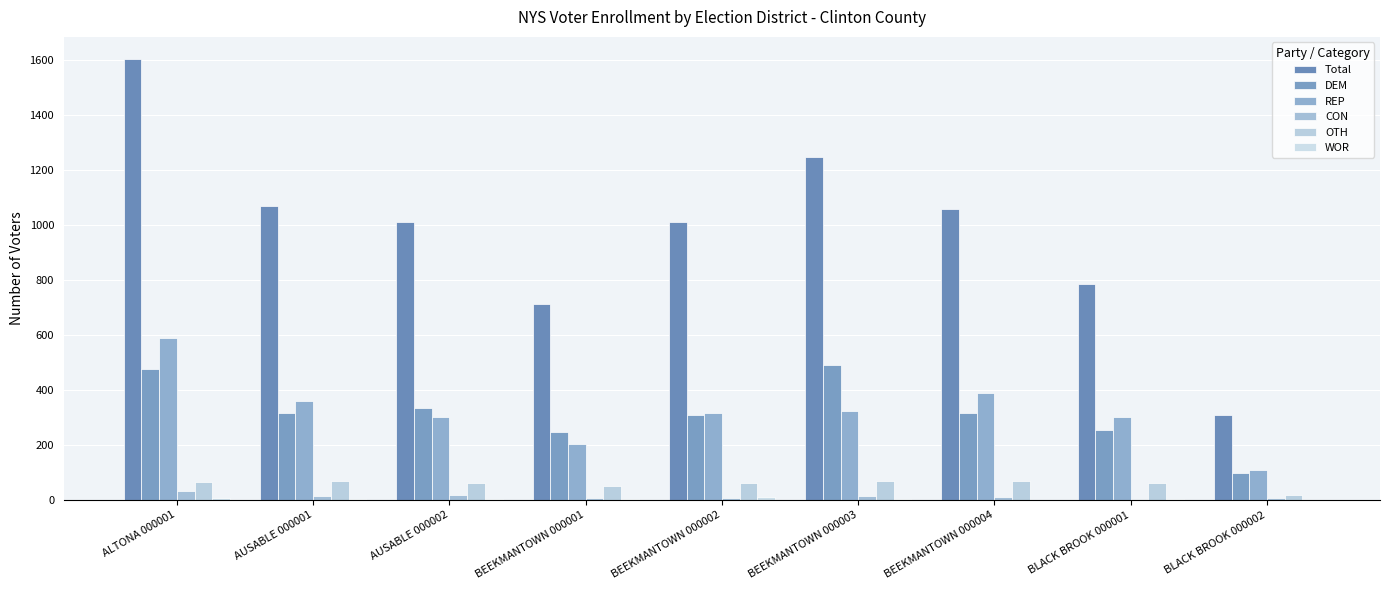

How many categories are shown in the chart?

9